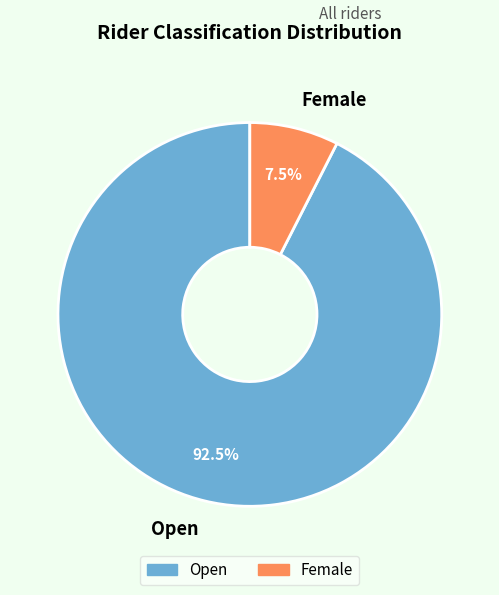

How many segments does this pie chart have?

2